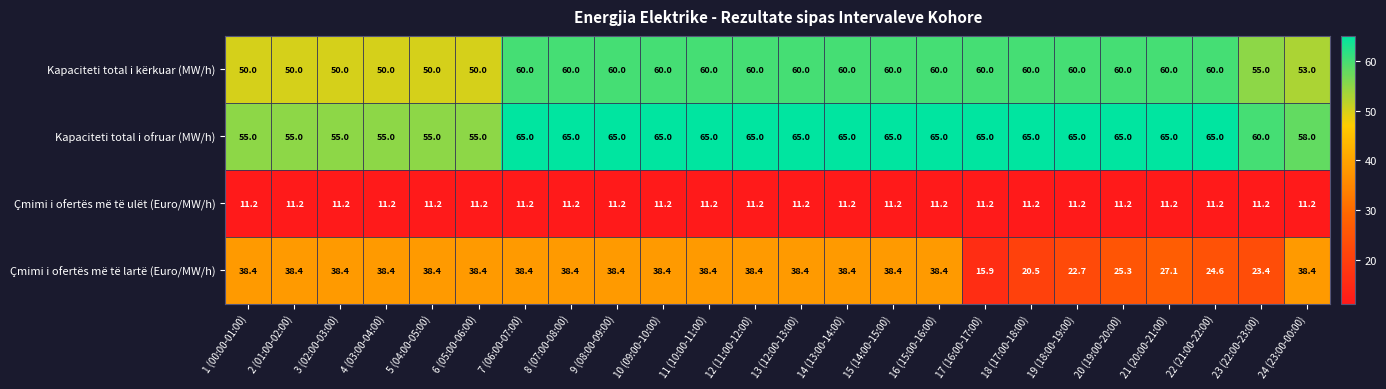

What is the spread (max minus min) of values at 16 (15:00-16:00)?

53.8